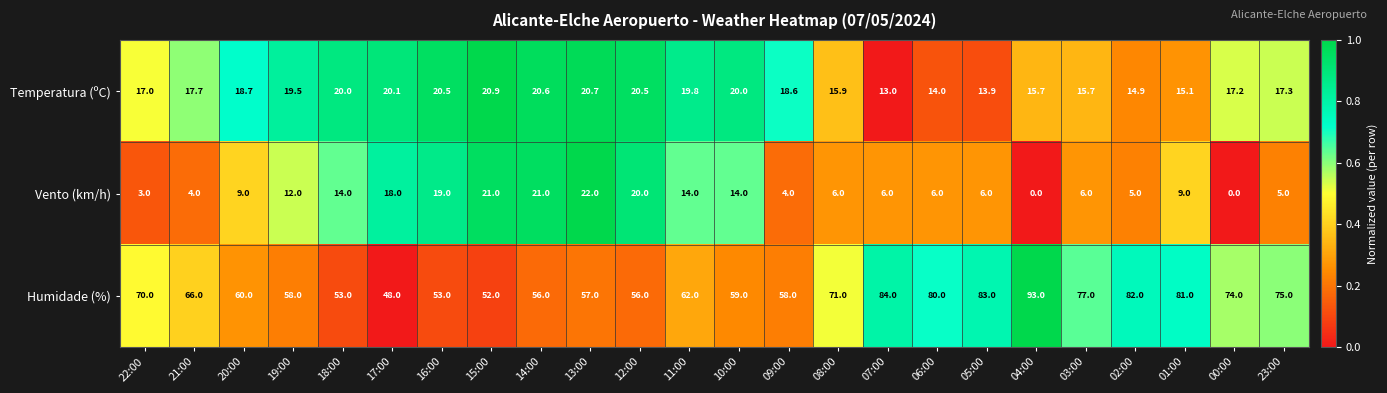

What value does the Vento (km/h) series have at 02:00?

5.0